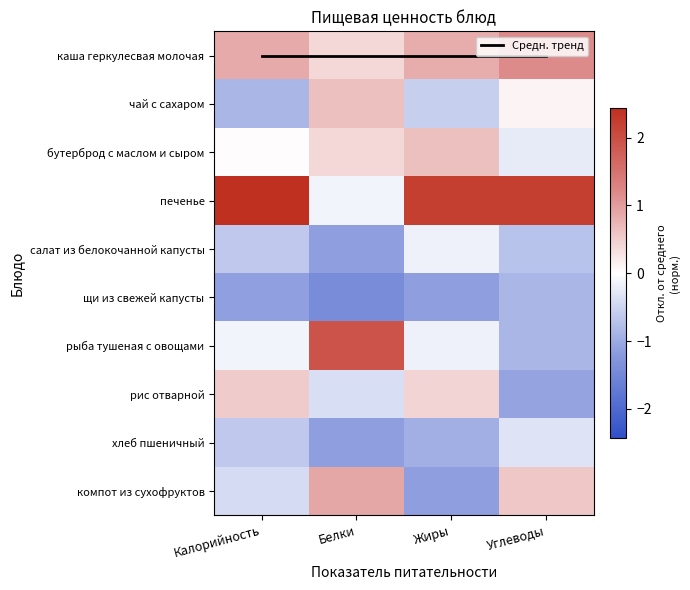

Is the value of печенье at Белки greater than the value of хлеб пшеничный at Углеводы?

Yes